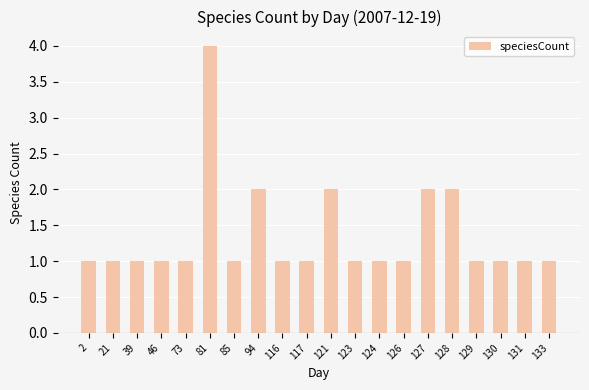

Read the value at 124.

1